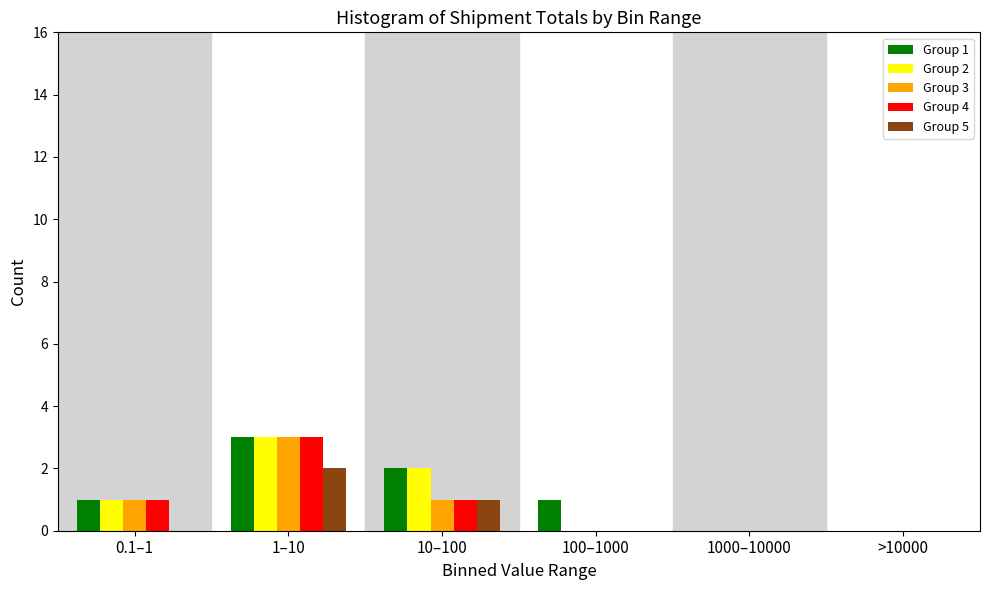

Reading left to right, transcribe all the data shown in this chart.

Group 1: 0.1–1=1	1–10=3	10–100=2	100–1000=1	1000–10000=0	>10000=0
Group 2: 0.1–1=1	1–10=3	10–100=2	100–1000=0	1000–10000=0	>10000=0
Group 3: 0.1–1=1	1–10=3	10–100=1	100–1000=0	1000–10000=0	>10000=0
Group 4: 0.1–1=1	1–10=3	10–100=1	100–1000=0	1000–10000=0	>10000=0
Group 5: 0.1–1=0	1–10=2	10–100=1	100–1000=0	1000–10000=0	>10000=0